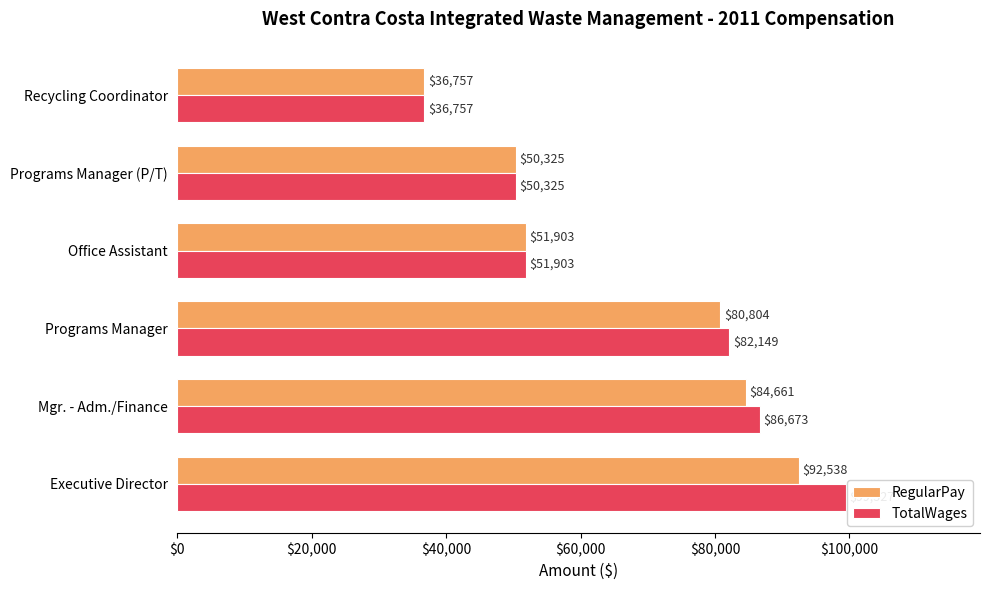

What are all the series names shown in the legend?

RegularPay, TotalWages